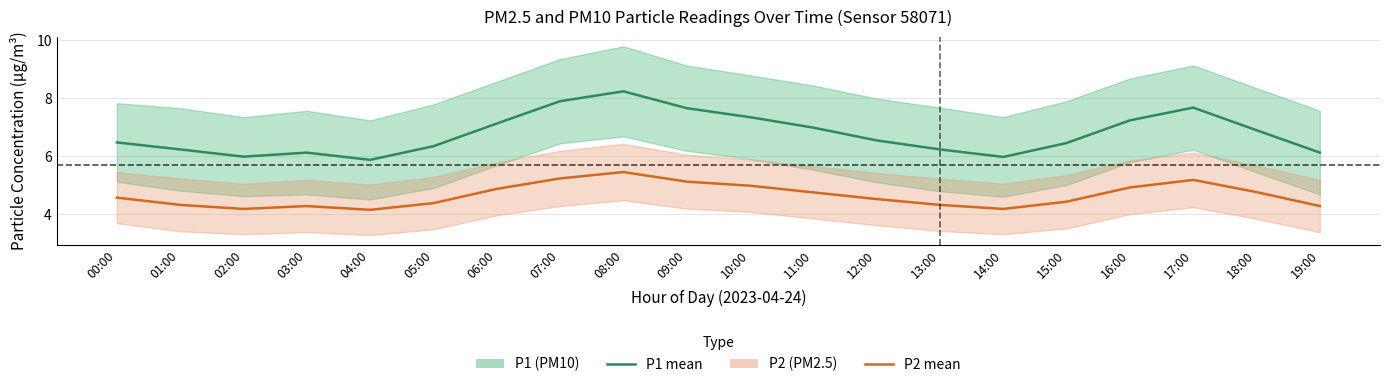

Which series has the largest range (max minus min)?

P1